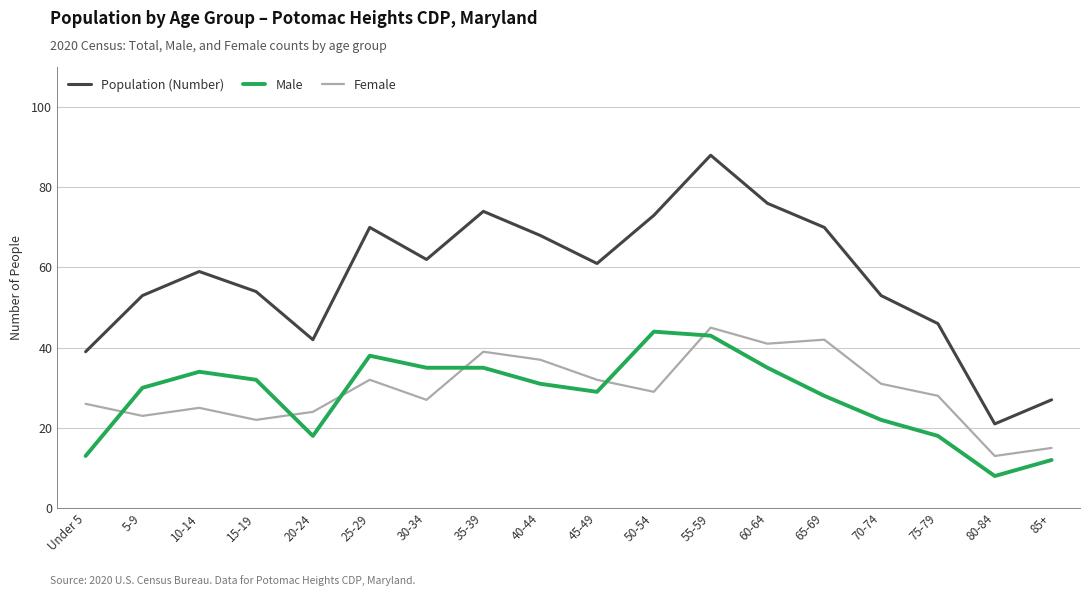

What is the smallest value displayed?

8